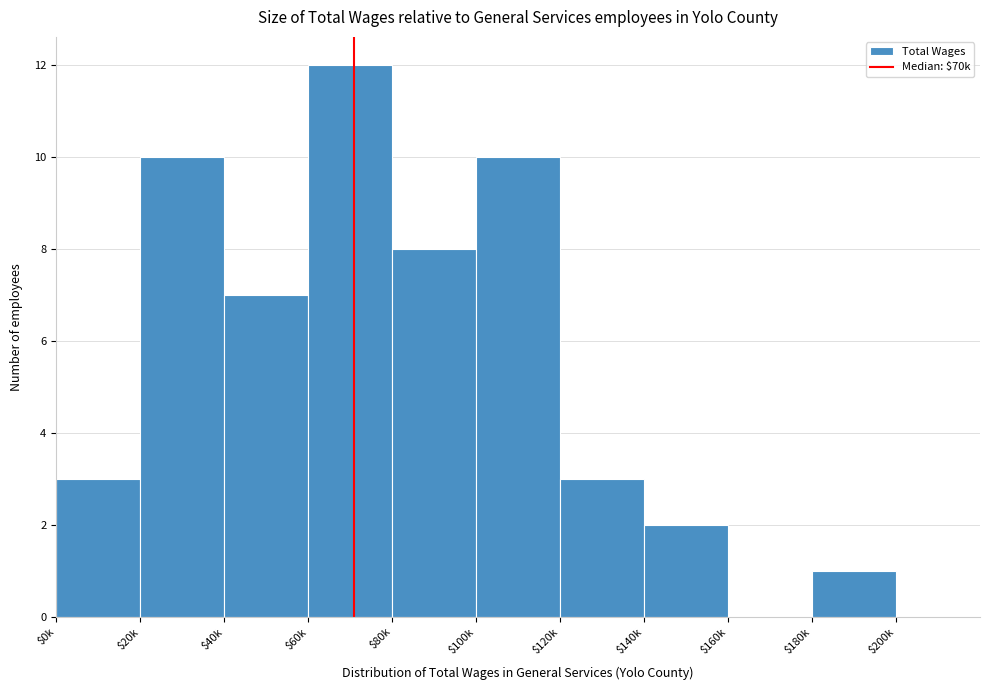

Where is the data nearest to the value 6?

$40k